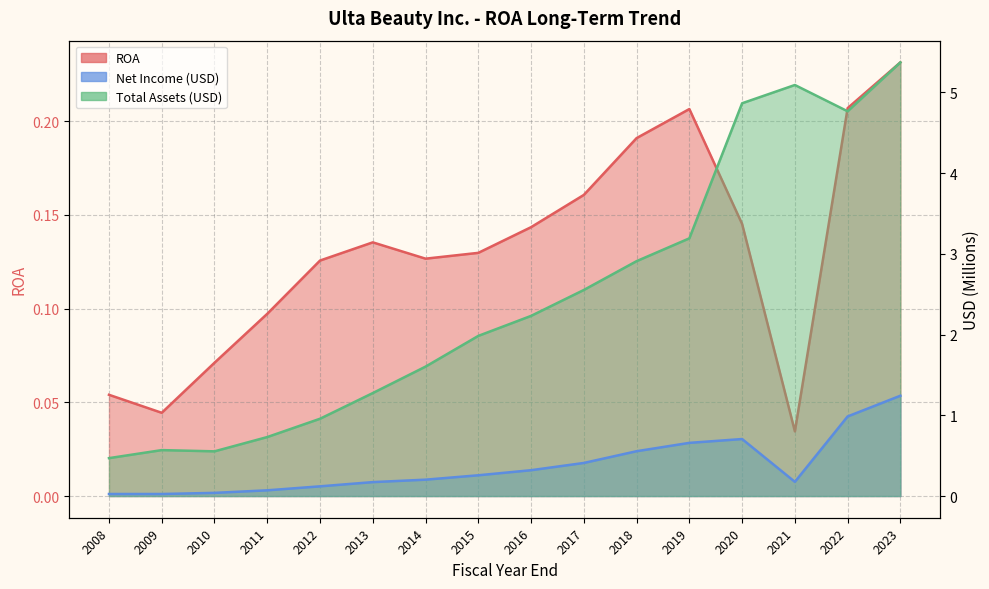

How many times do ROA and Net Income (M) cross each other?

1